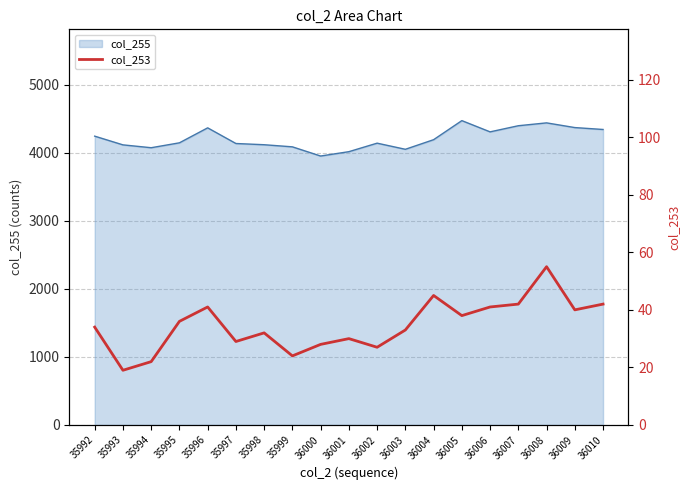

The value of col_255 at 36002 is 4139. True or false?

True